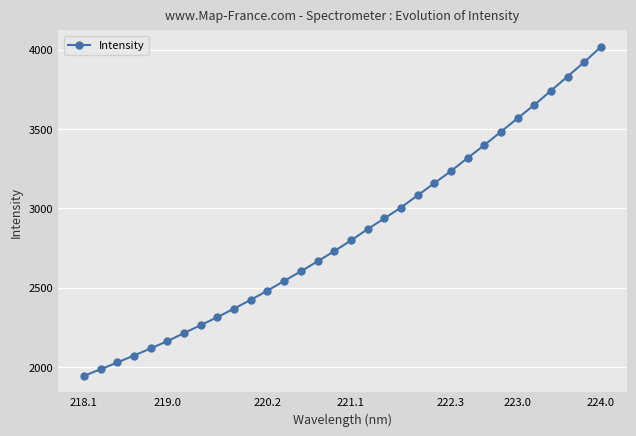

What is the difference between the maximum and minimum values?

2072.2